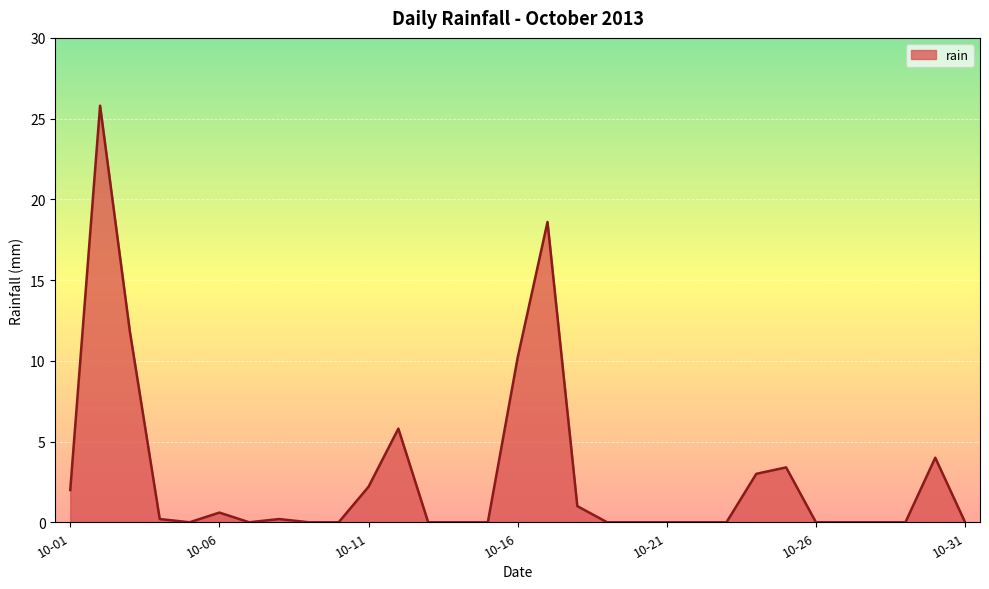

What is the difference between the maximum and minimum values?

25.8